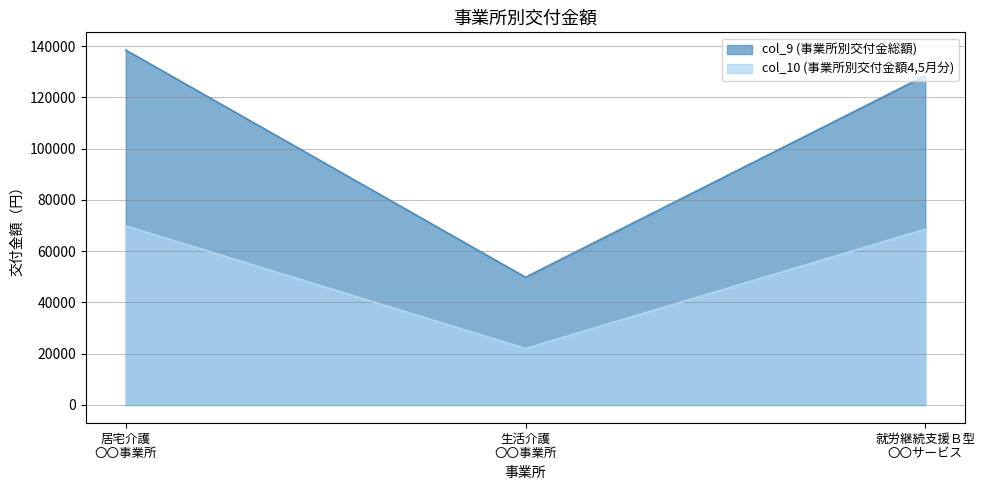

At which category is the sum across all series the highest?

居宅介護
〇〇事業所